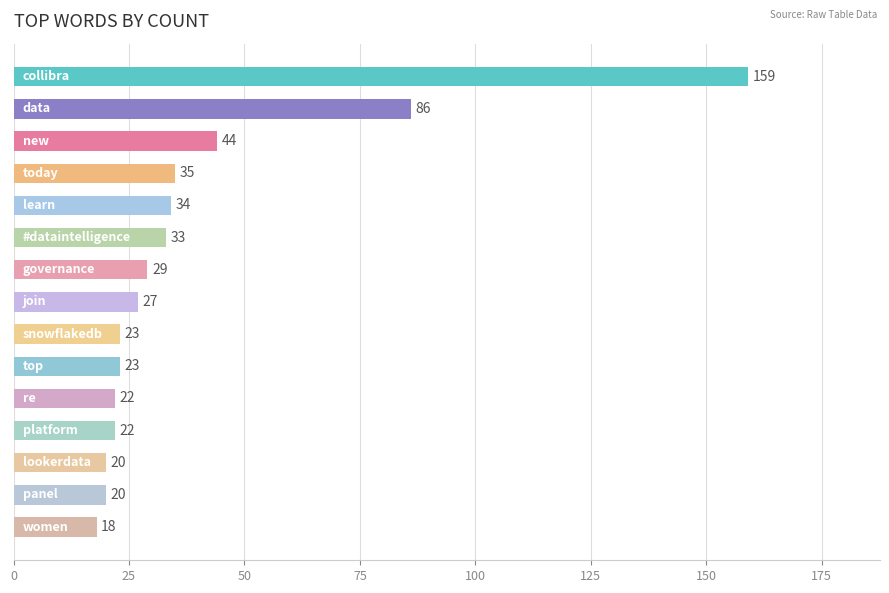

Does the chart contain stacked bars?

No